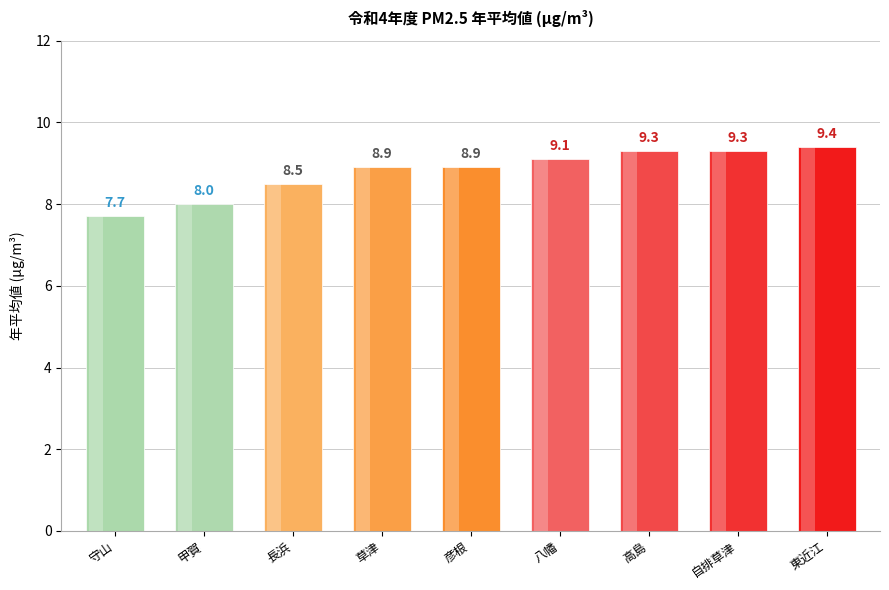

How many bars are there in total?

9